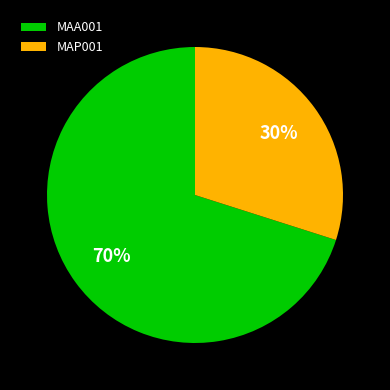

Approximately how many times larger is the value at MAA001 compared to MAP001?

2.3